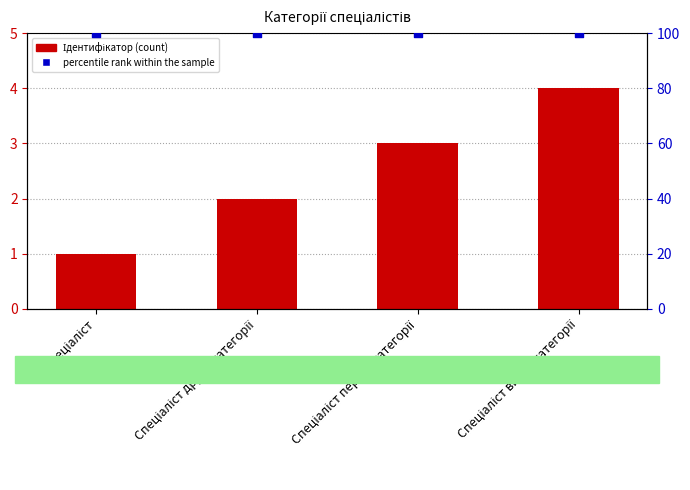

Is the value of percentile rank within the sample at Спеціаліст greater than the value of Ідентифікатор at Спеціаліст другої категорії?

Yes